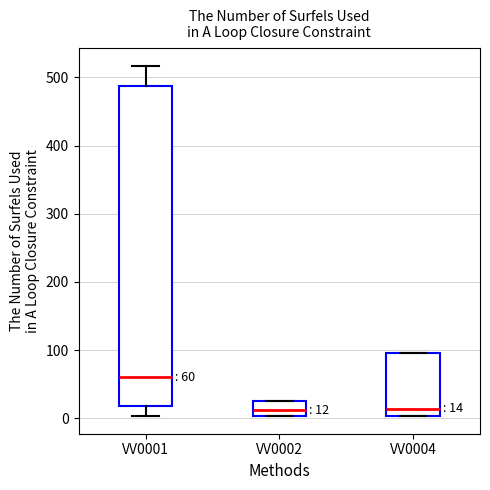

Which box is the tallest, from its lower edge to its upper edge?

VV0001